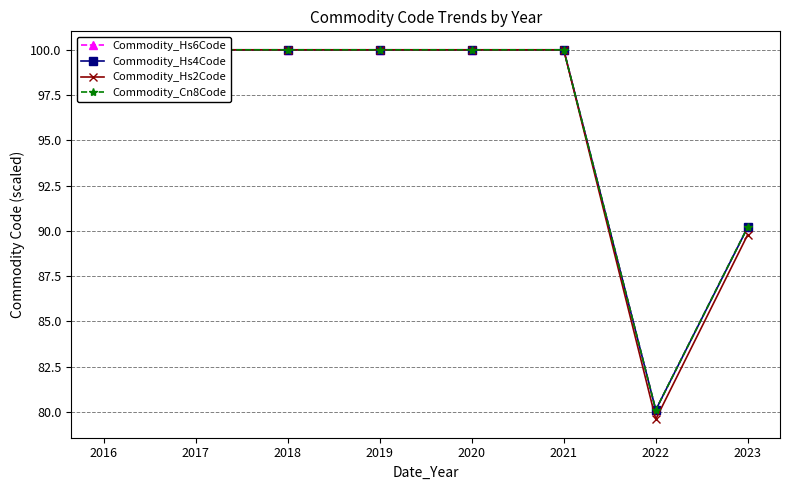

At how many categories does at least one series exceed 90?

7